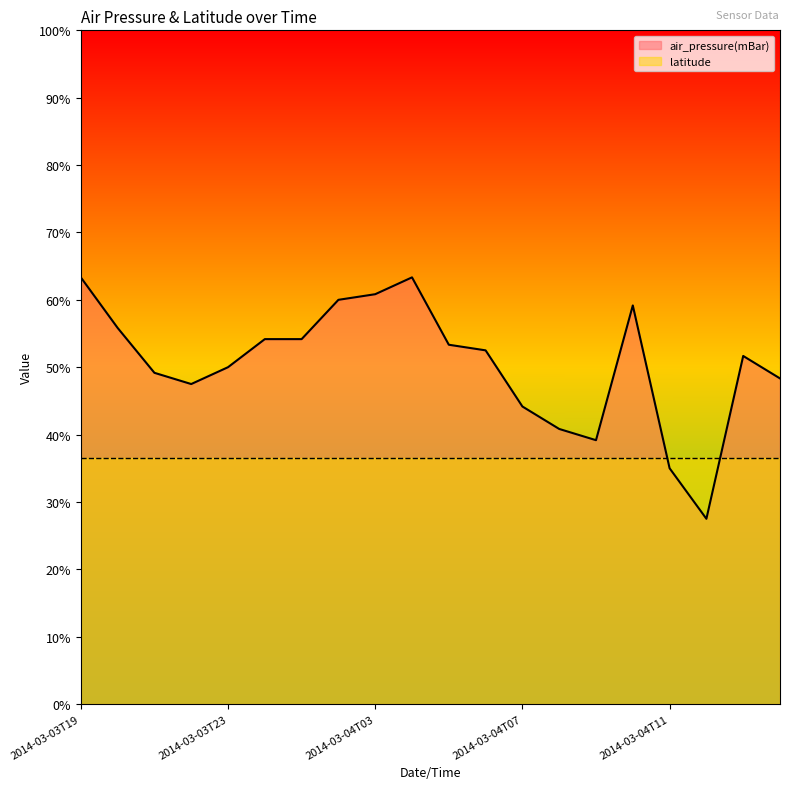

True or false: the data has more than 1 interior local peaks.

True